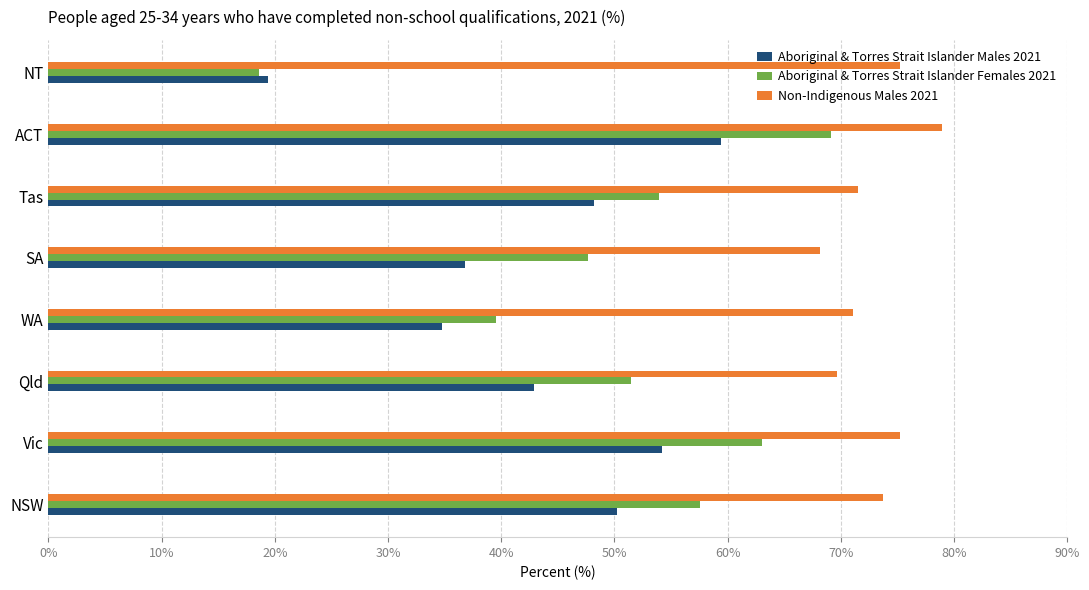

Rank the series by their average value, from lowest to highest.

Aboriginal & Torres Strait Islander Males 2021, Aboriginal & Torres Strait Islander Females 2021, Non-Indigenous Males 2021